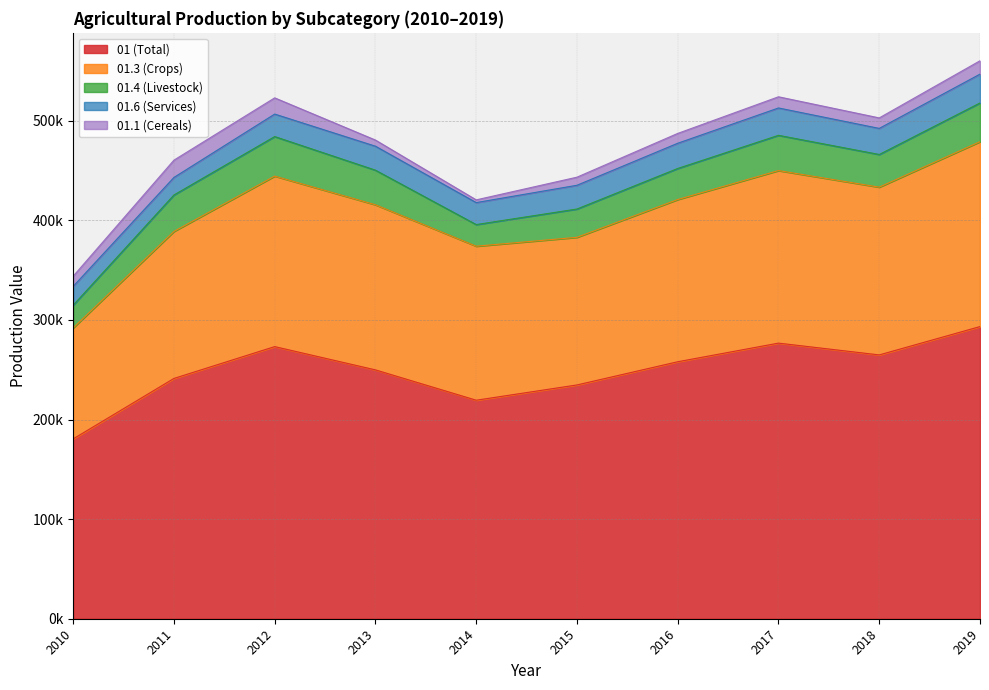

At which label does 01.3 (Crops) first exceed 165786?

2012